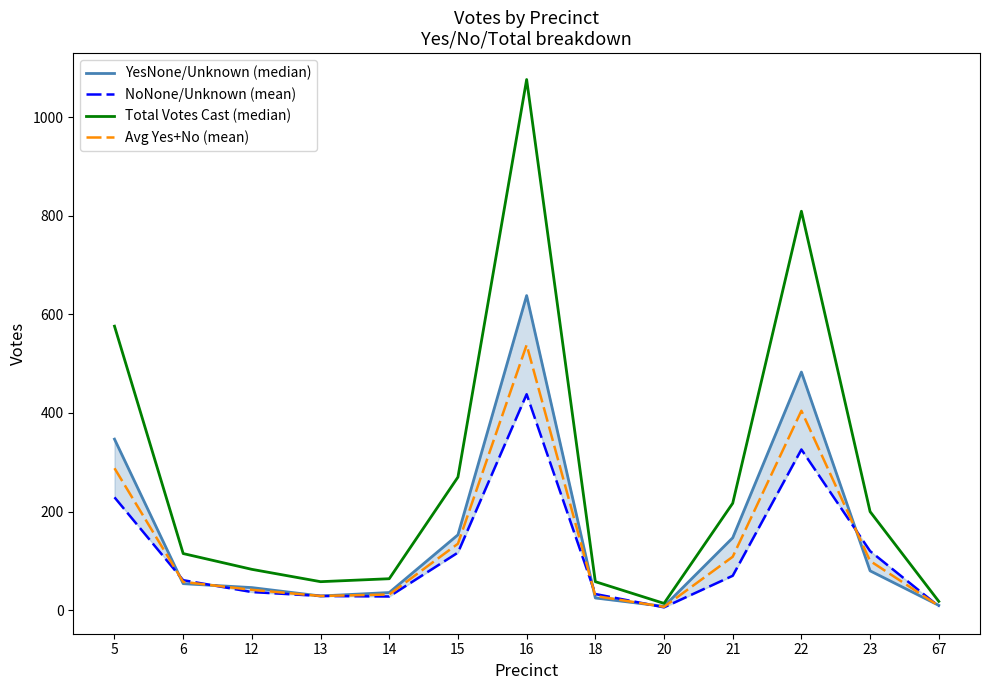

Reading left to right, extract all data points from this chart.

YesNone/Unknown (median): 347.0	54.0	46.0	29.0	36.0	153.0	638.0	25.0	8.0	147.0	483.0	80.0	10.0
NoNone/Unknown (mean): 229.0	61.0	37.0	29.0	28.0	117.0	438.0	33.0	6.0	70.0	326.0	120.0	8.0
Total Votes Cast (median): 576.0	115.0	83.0	58.0	64.0	270.0	1076.0	58.0	14.0	217.0	809.0	200.0	18.0
Avg Yes+No (mean): 288.0	57.5	41.5	29.0	32.0	135.0	538.0	29.0	7.0	108.5	404.5	100.0	9.0